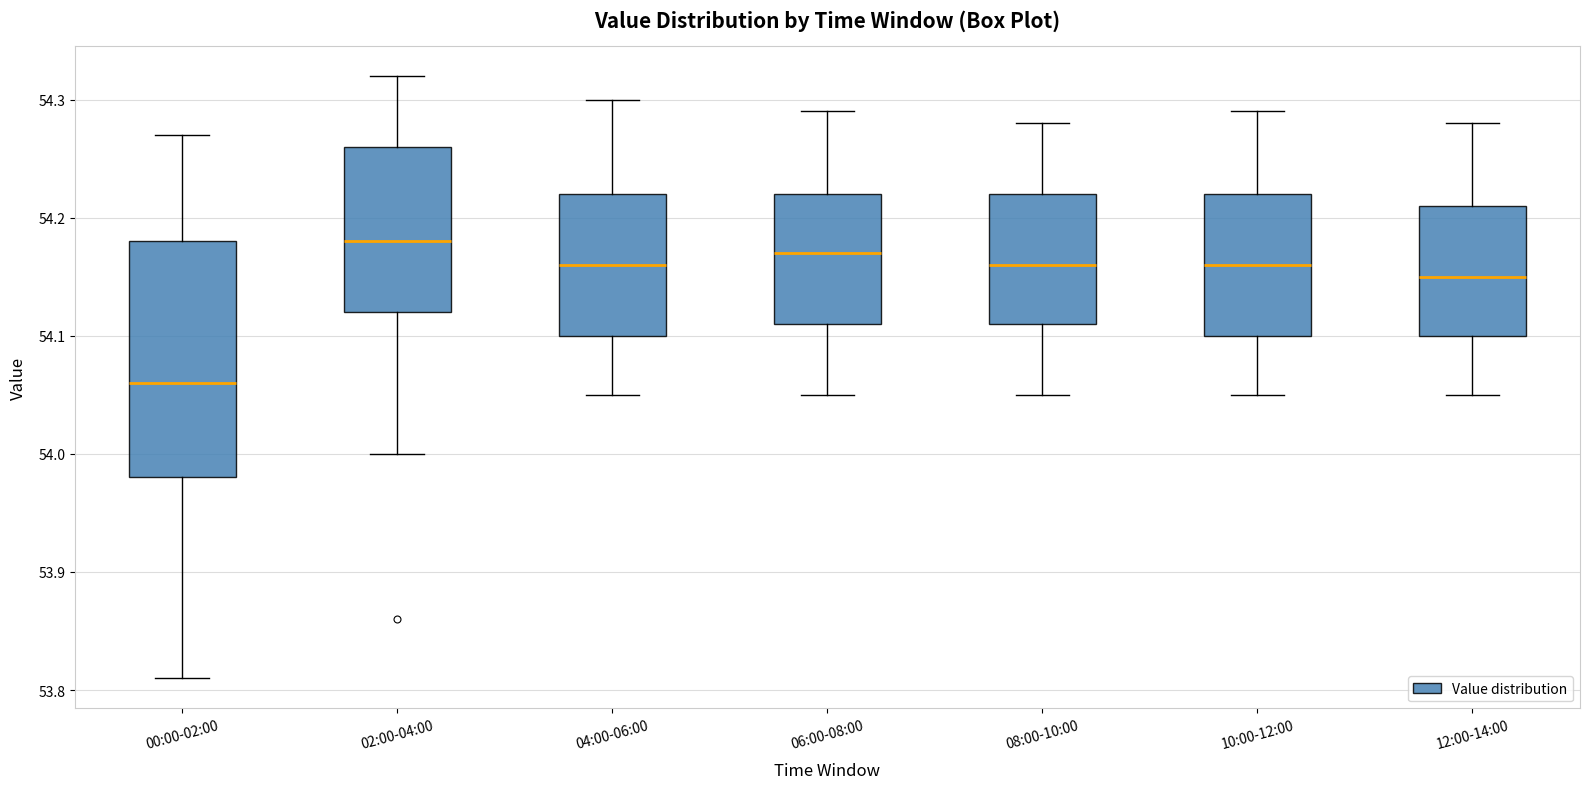

Reading left to right, transcribe this box plot: for each box, give where its median line is, the range the box spans, and where its two whiskers end, as read against the y-axis. The values are not printed on the chart, so give them approximately, as read against the axis.

00:00-02:00: median 54.06, box 53.98 to 54.18, whiskers 53.81 to 54.27
02:00-04:00: median 54.18, box 54.12 to 54.26, whiskers 54.00 to 54.32
04:00-06:00: median 54.16, box 54.10 to 54.22, whiskers 54.05 to 54.30
06:00-08:00: median 54.17, box 54.11 to 54.22, whiskers 54.05 to 54.29
08:00-10:00: median 54.16, box 54.11 to 54.22, whiskers 54.05 to 54.28
10:00-12:00: median 54.16, box 54.10 to 54.22, whiskers 54.05 to 54.29
12:00-14:00: median 54.15, box 54.10 to 54.21, whiskers 54.05 to 54.28